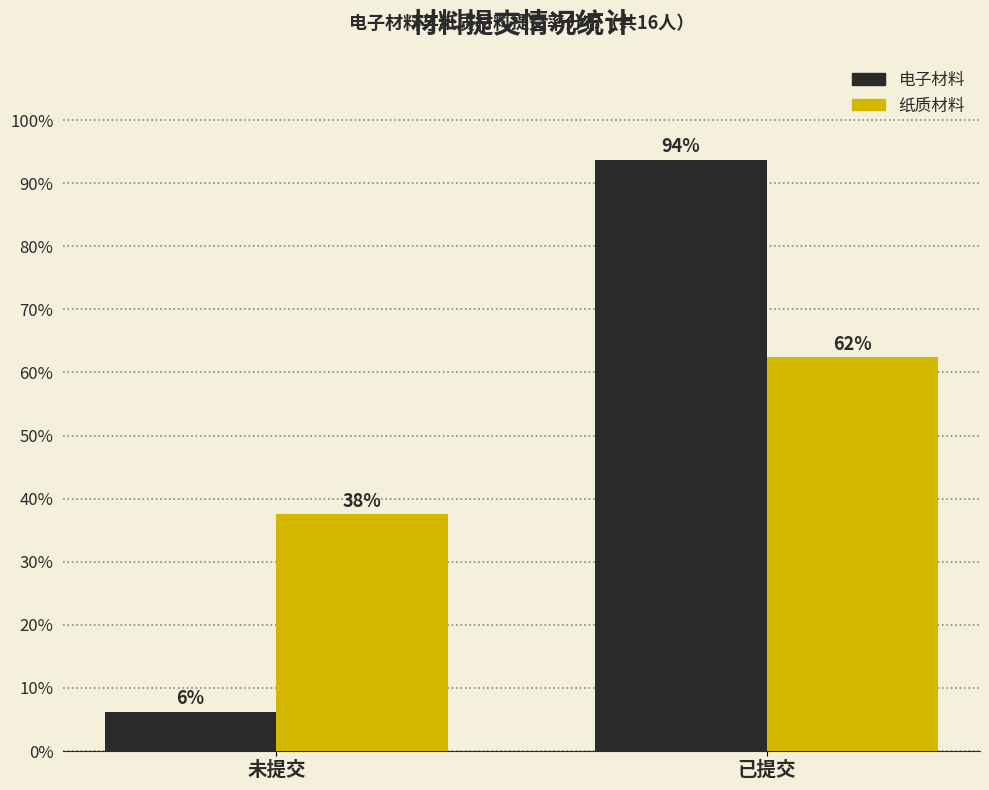

What are all the series names shown in the legend?

电子材料, 纸质材料